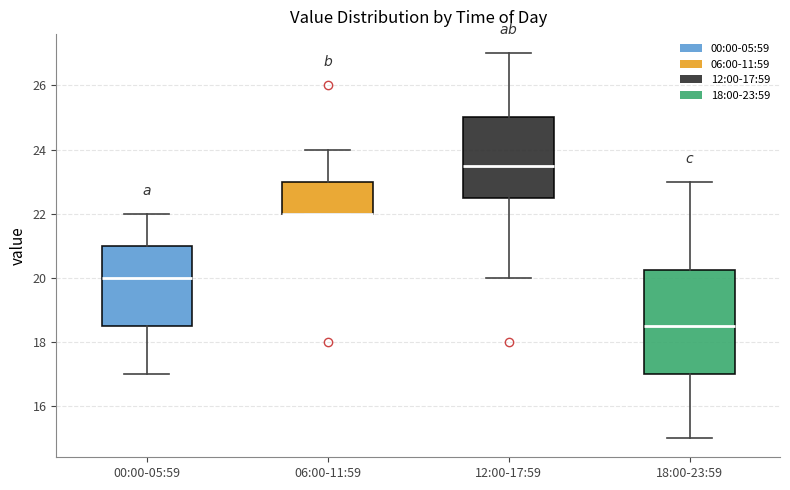

Comparing the boxes themselves (not the whiskers), which one is the tallest?

18:00-23:59